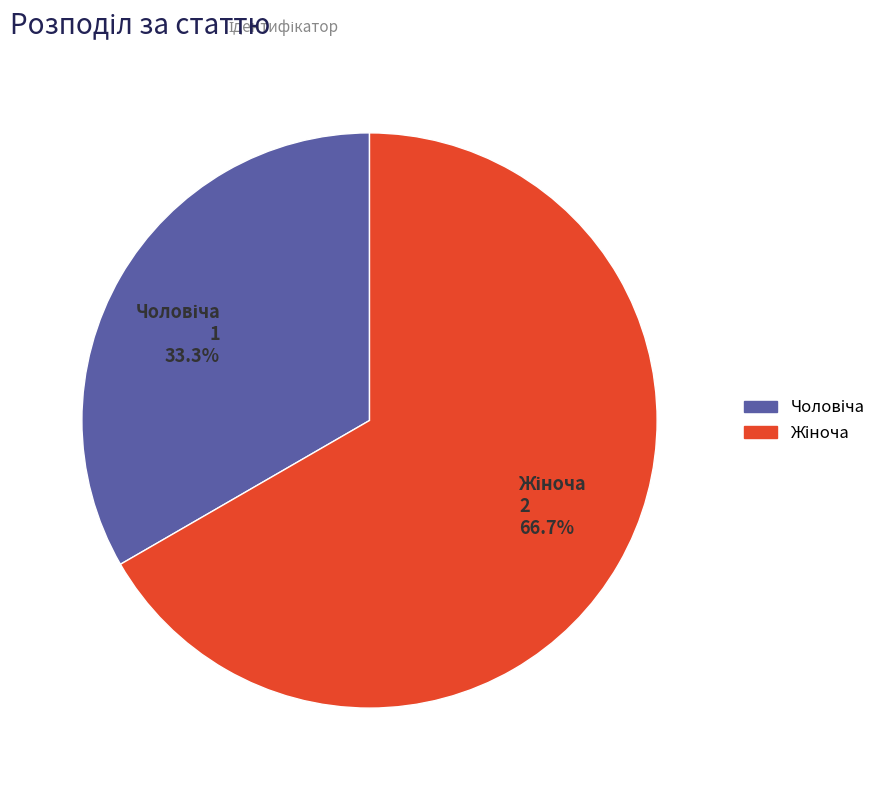

Which has a higher value, Жіноча or Чоловіча?

Жіноча